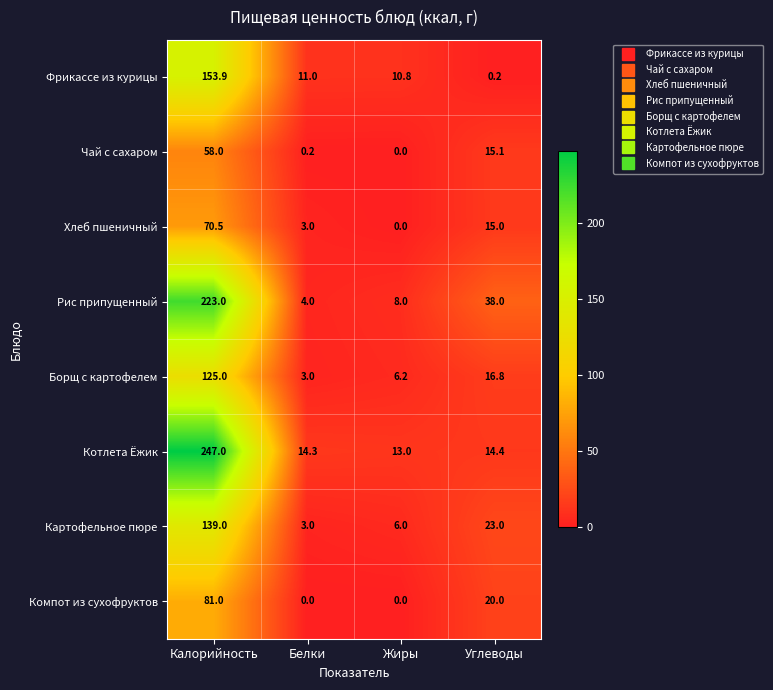

True or false: Чай с сахаром has a value of 58.0 at Калорийность.

True